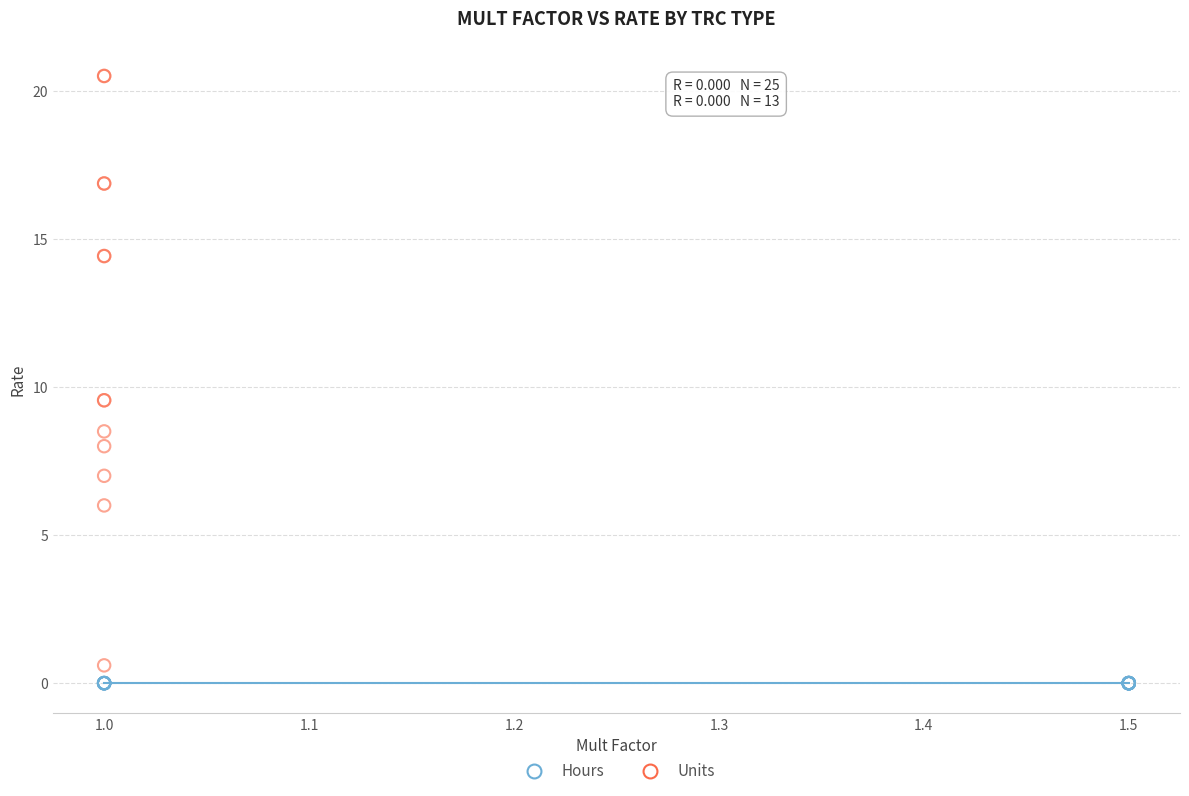

Which series reaches the maximum Y coordinate?

Units